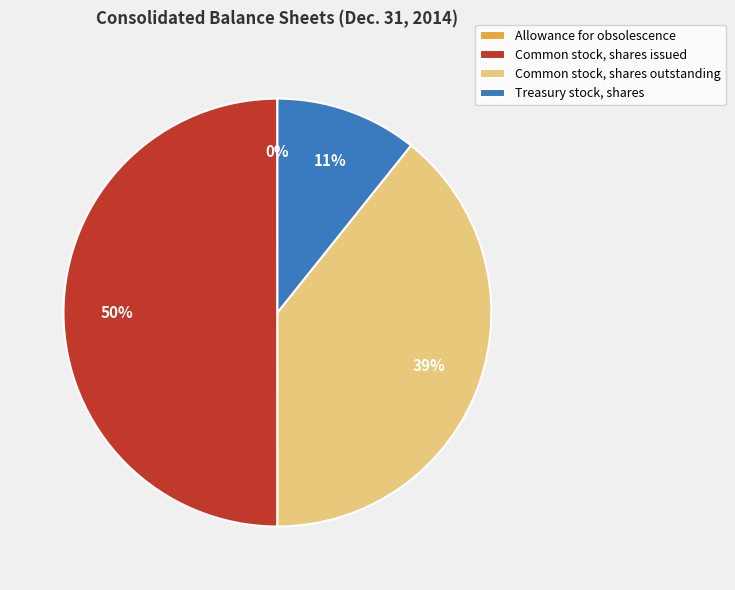

What percentage is the Treasury stock, shares slice, to the nearest percent?

11%